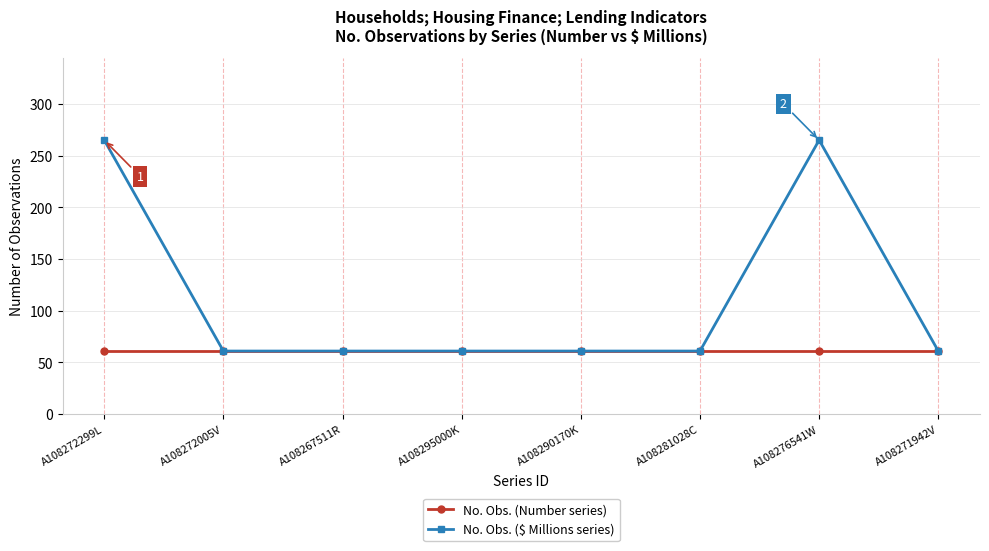

What is the value of the No. Obs. (Number series) point at the 6th from the left?

61